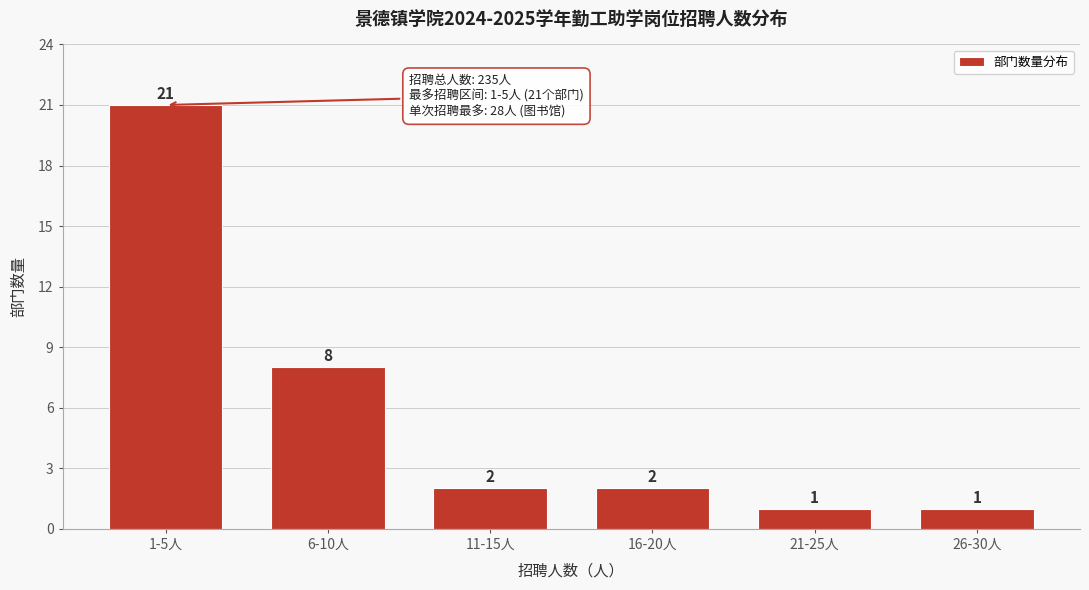

Reading left to right, transcribe all the data shown in this chart.

21	8	2	2	1	1